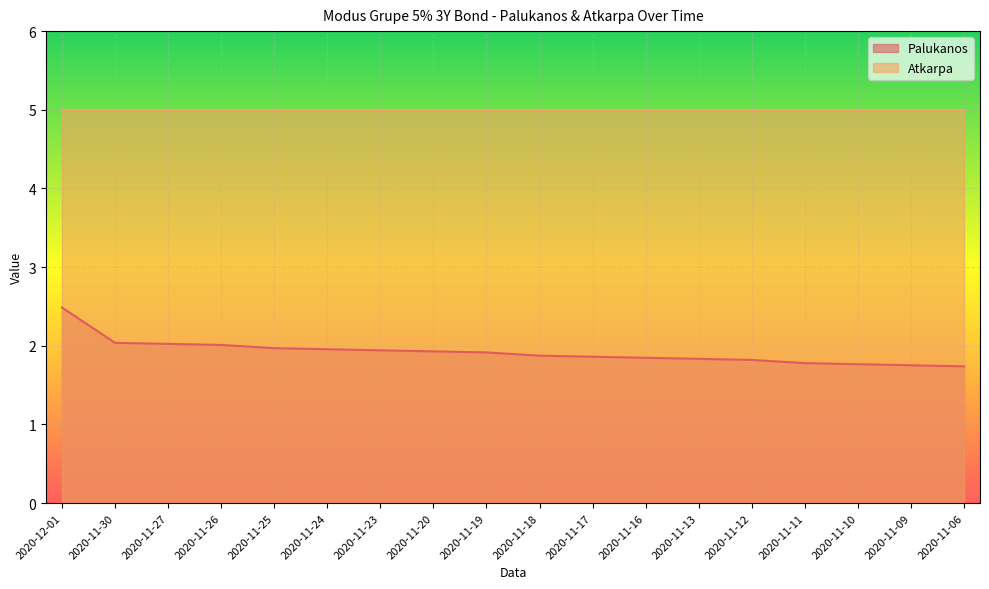

The value at 2020-11-12 is 0.8. True or false?

False